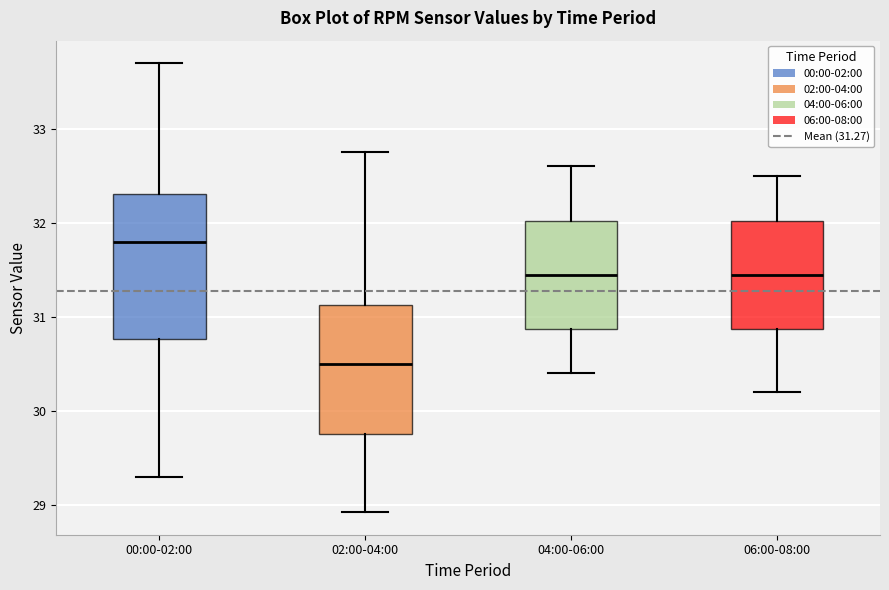

Which box is the tallest, from its lower edge to its upper edge?

00:00-02:00